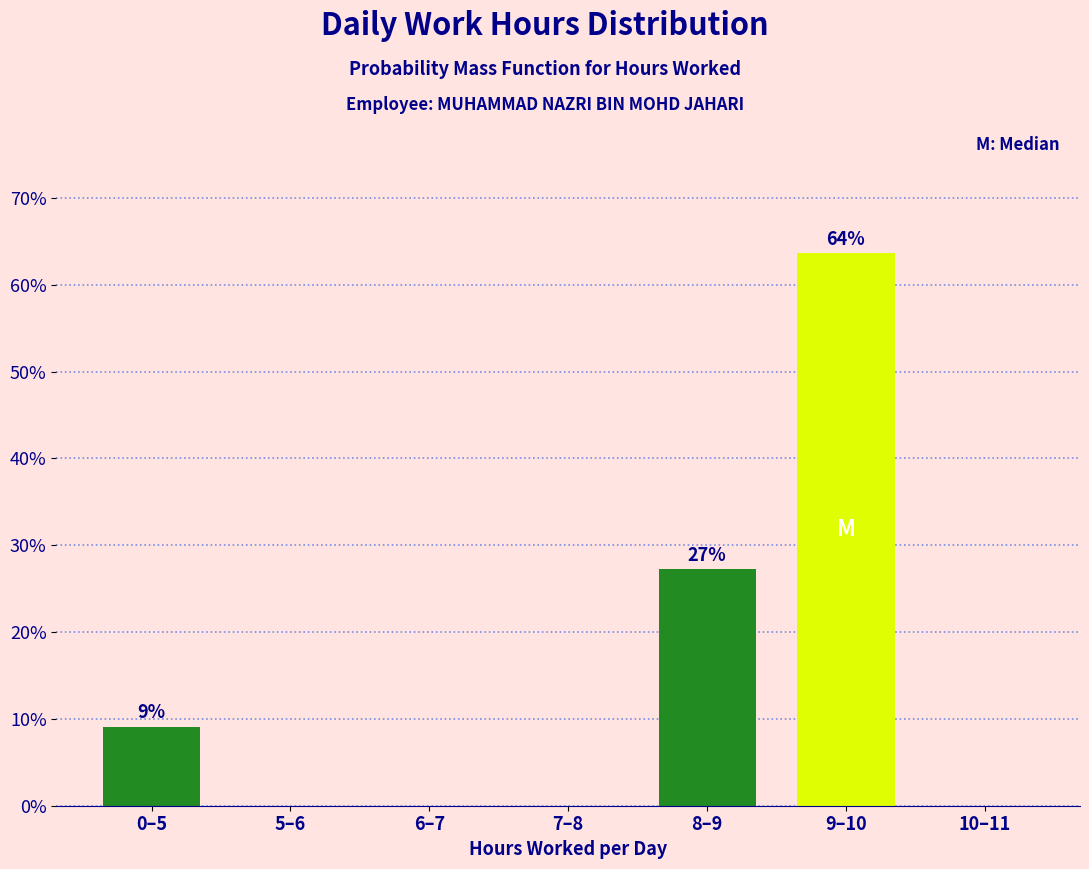

Reading right to left, transcribe all the data shown in this chart.

10–11=0.0	9–10=63.6	8–9=27.3	7–8=0.0	6–7=0.0	5–6=0.0	0–5=9.1